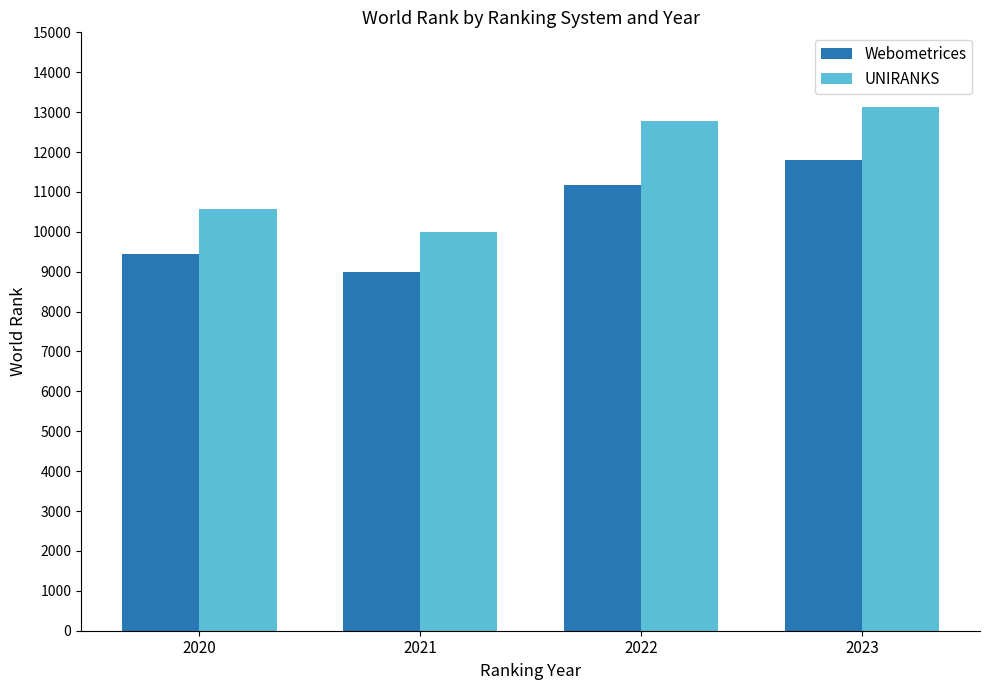

What are all the series names shown in the legend?

Webometrices, UNIRANKS